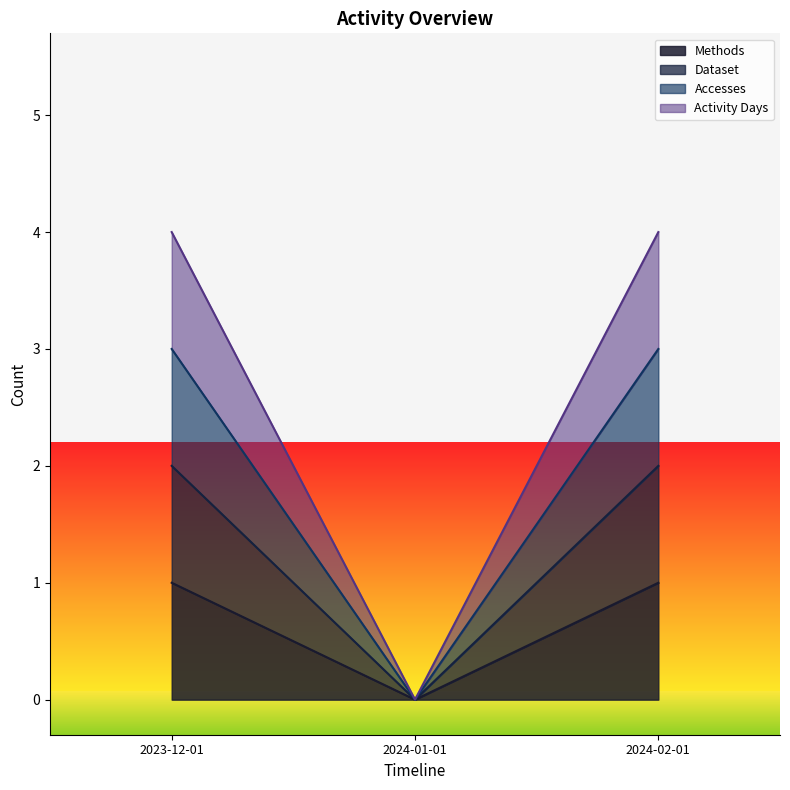

Rank the series at 2024-02-01 from lowest to highest value.

Methods, Dataset, Accesses, Activity Days